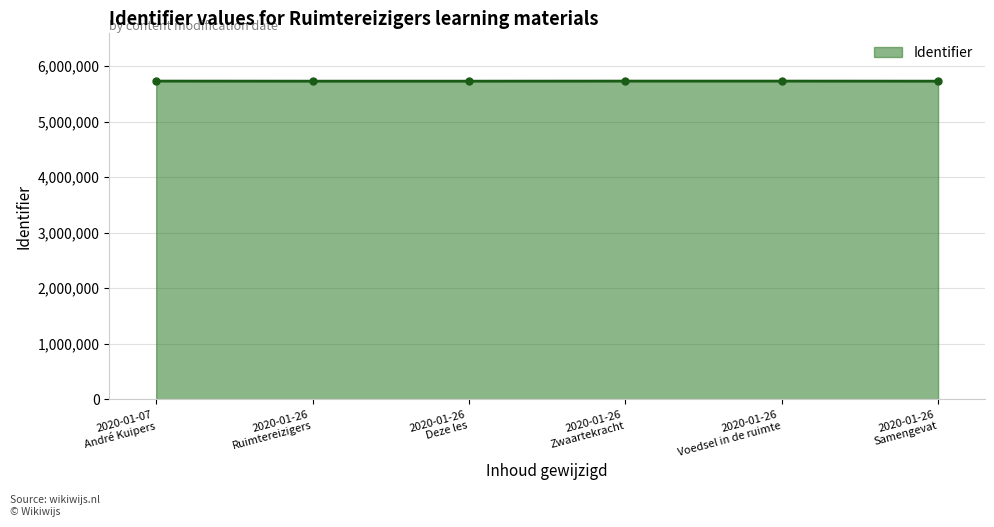

What is the minimum value shown in the chart?

5728602